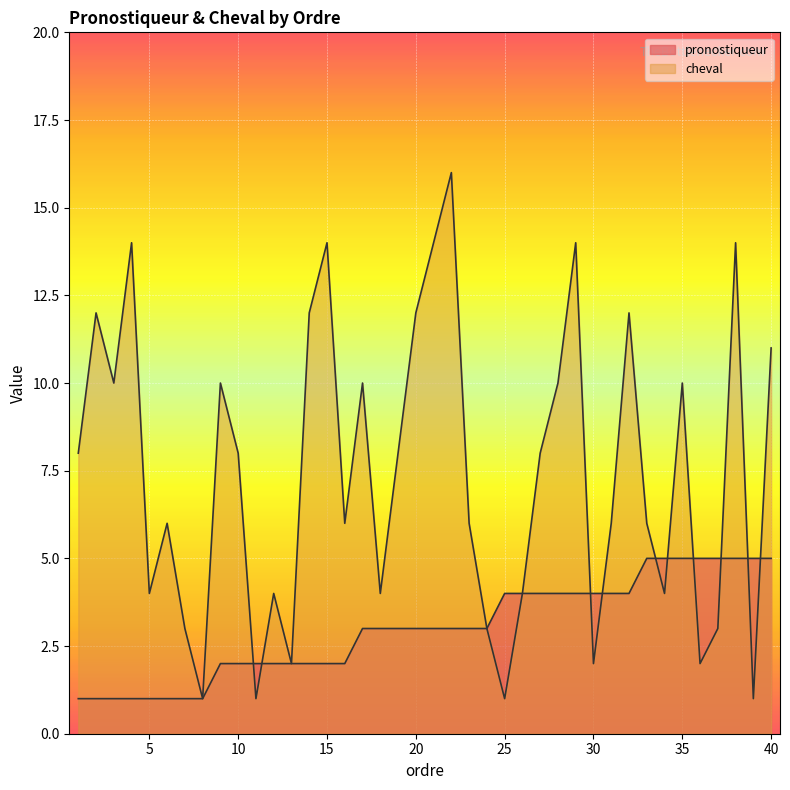

True or false: pronostiqueur and cheval intersect in this chart.

True